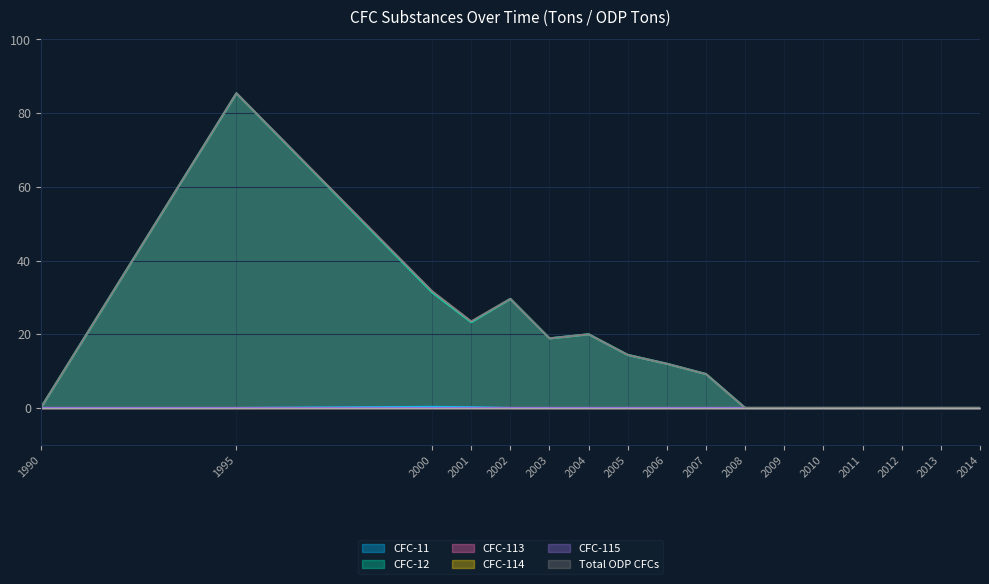

How many data points in CFC-12 are less than 9?

8